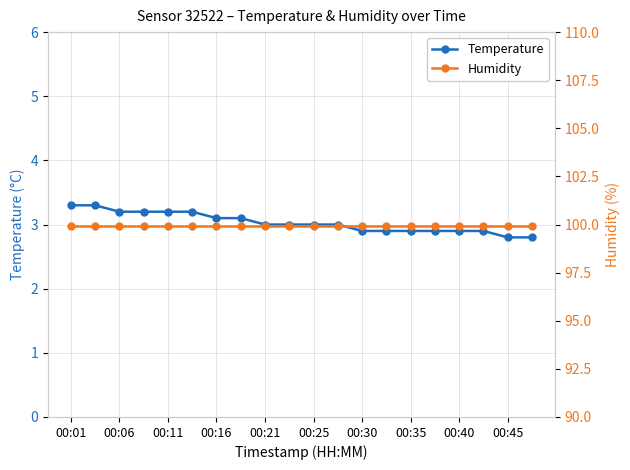

At how many categories does at least one series exceed 97?

20